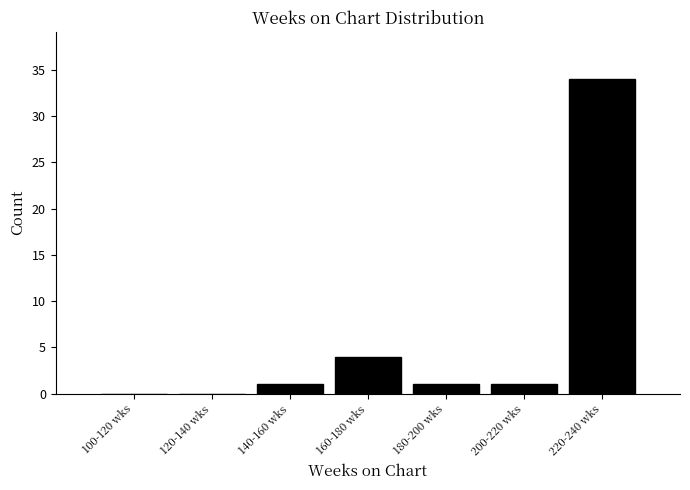

Reading left to right, list all the values displayed in this chart.

100-120 wks=0	120-140 wks=0	140-160 wks=1	160-180 wks=4	180-200 wks=1	200-220 wks=1	220-240 wks=34